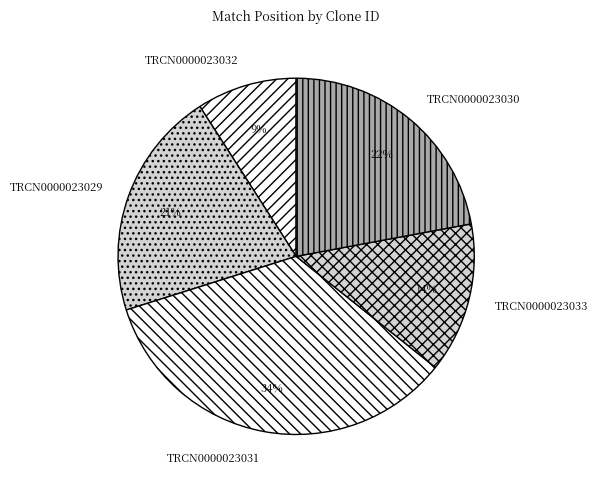

Does TRCN0000023029 account for over 50% of the chart?

No